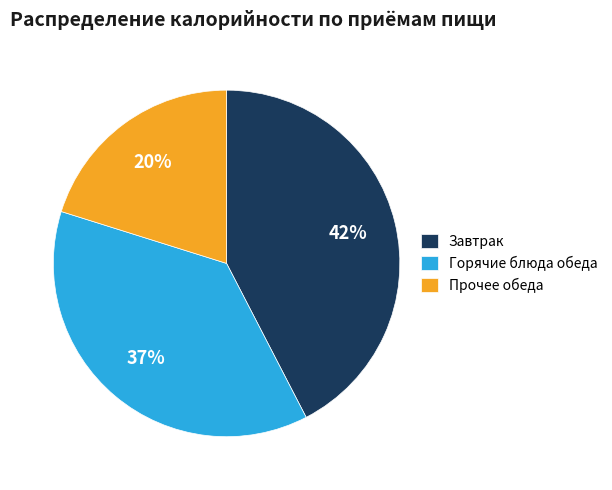

To the nearest percent, what is the average slice percentage?

33%